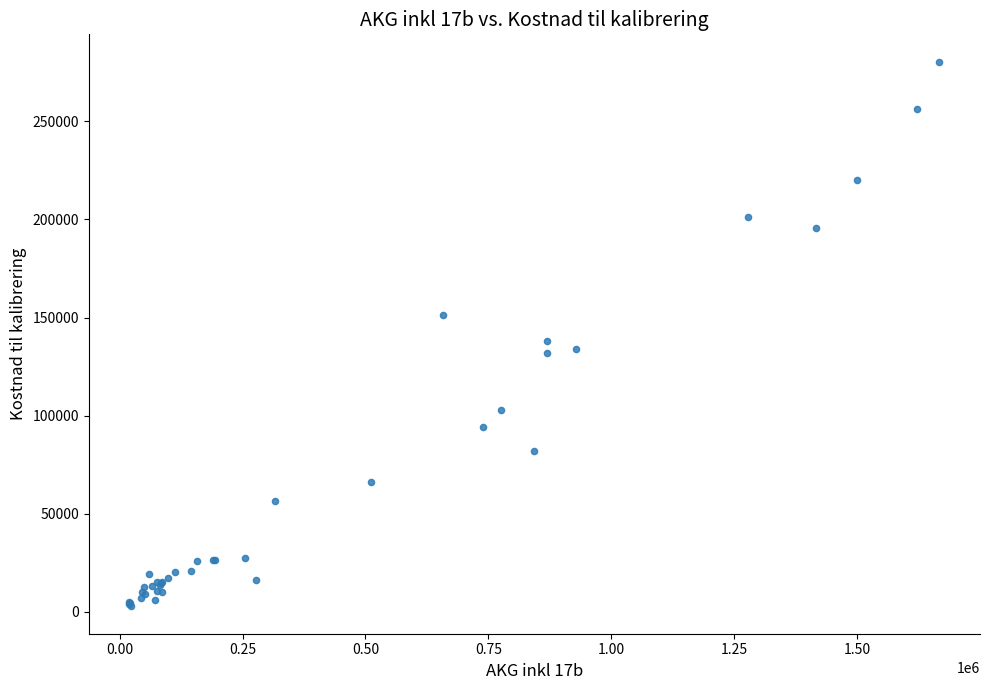

What Y value in the scatter plot is closest to 141578?

137975.8